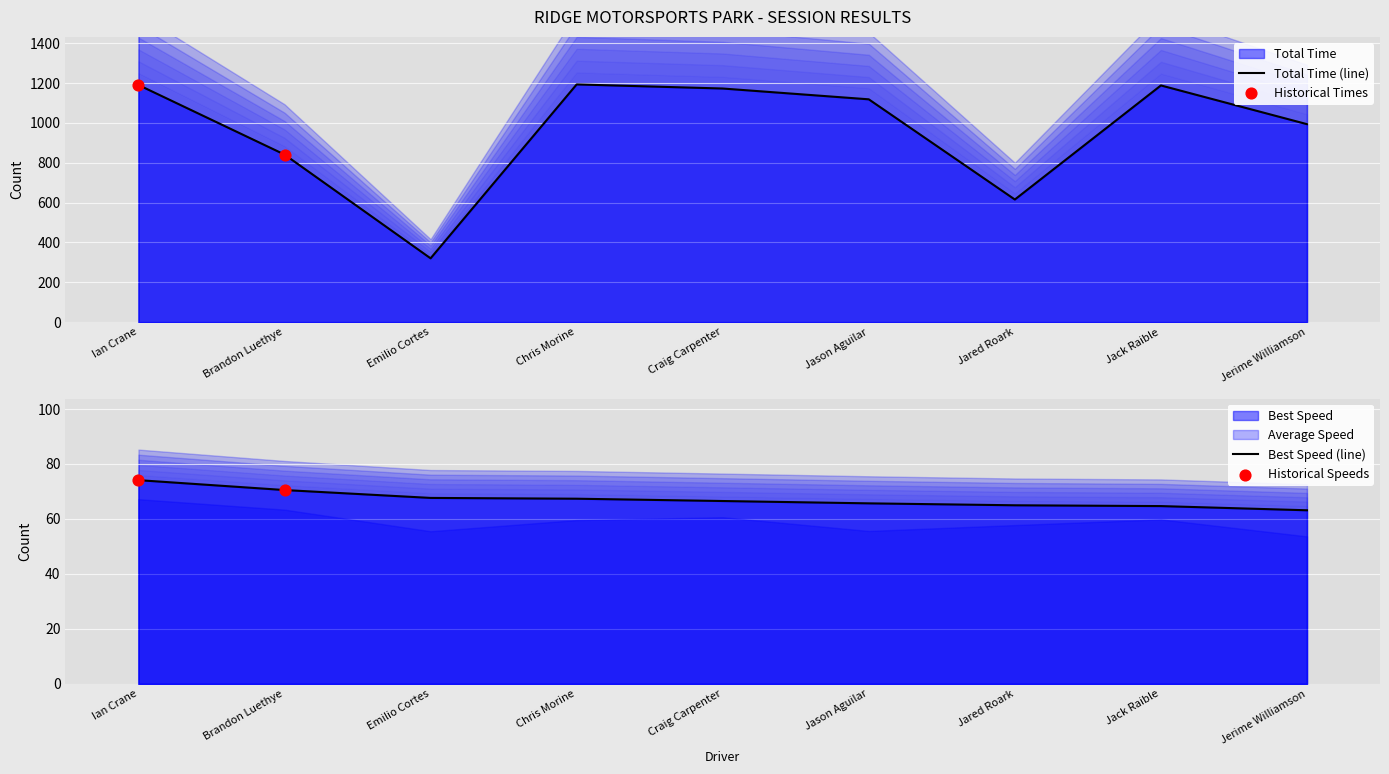

Which series has the largest Y range (max minus min)?

Total Time